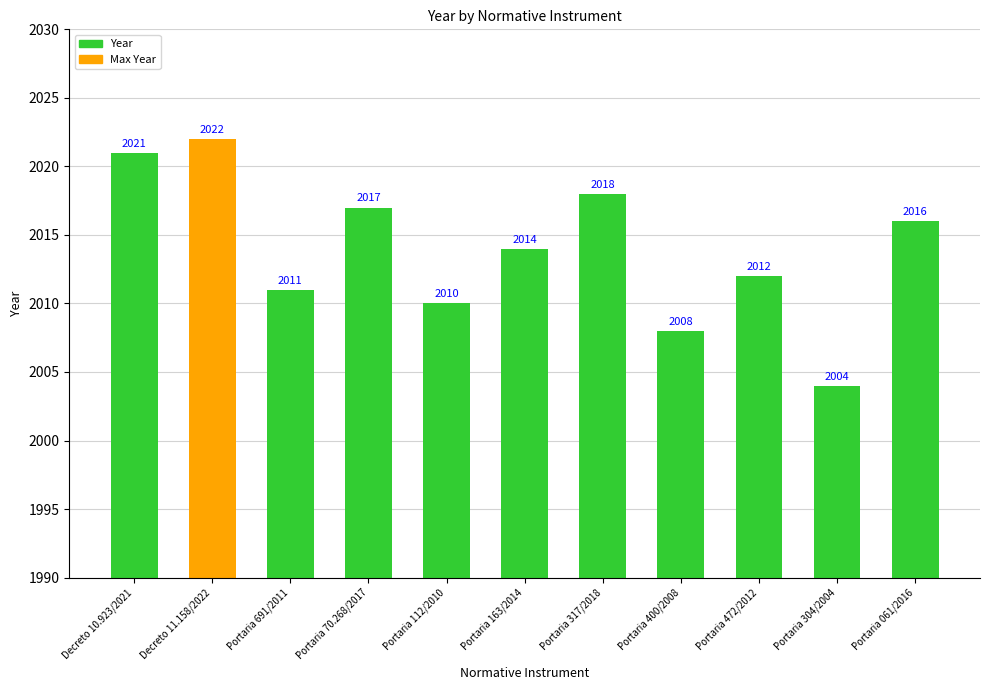

Reading left to right, transcribe all the data shown in this chart.

Decreto 10.923/2021=2021	Decreto 11.158/2022=2022	Portaria 691/2011=2011	Portaria 70.268/2017=2017	Portaria 112/2010=2010	Portaria 163/2014=2014	Portaria 317/2018=2018	Portaria 400/2008=2008	Portaria 472/2012=2012	Portaria 304/2004=2004	Portaria 061/2016=2016